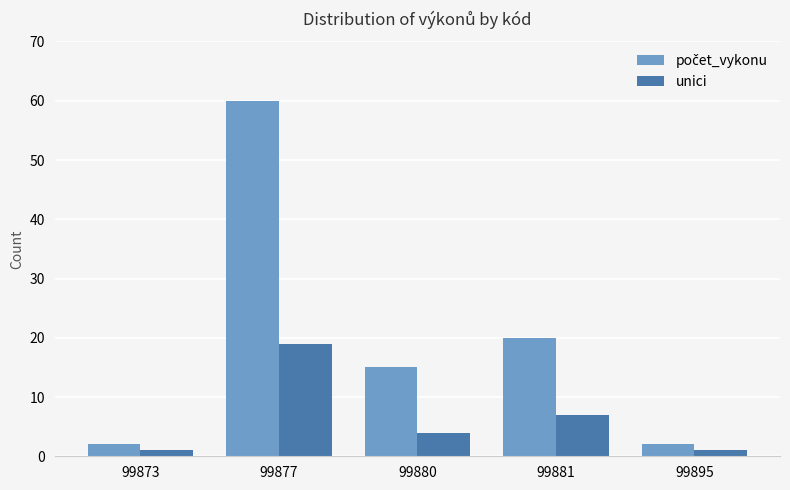

How many groups of bars are there?

5